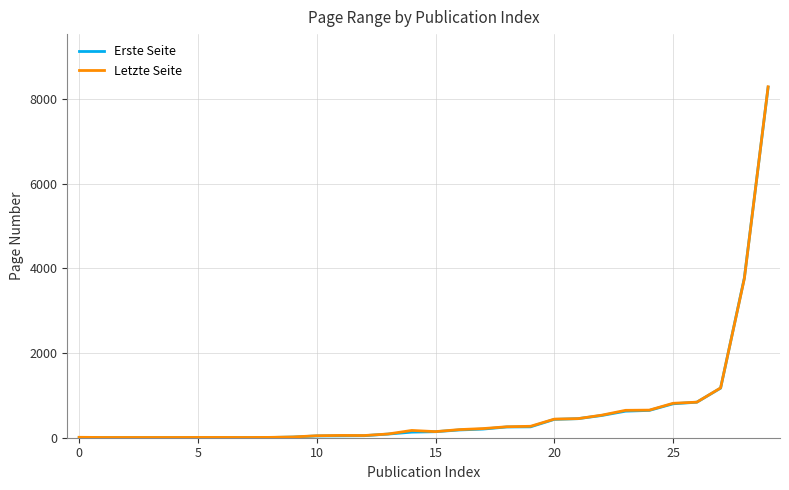

How many lines are shown in the chart?

2